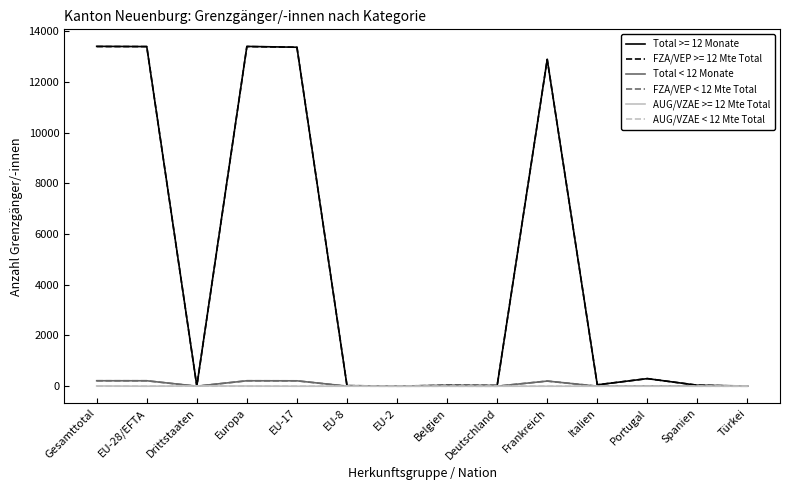

What is the greatest value displayed?

13397